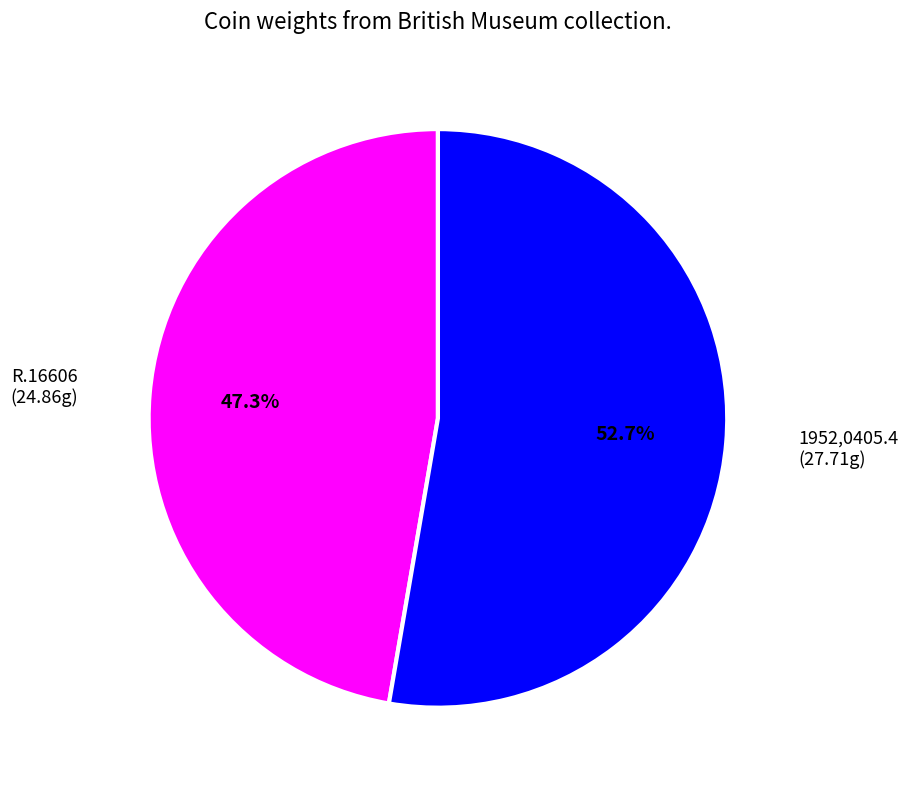

To the nearest percent, what is the difference between the largest and smallest slice percentages?

5%